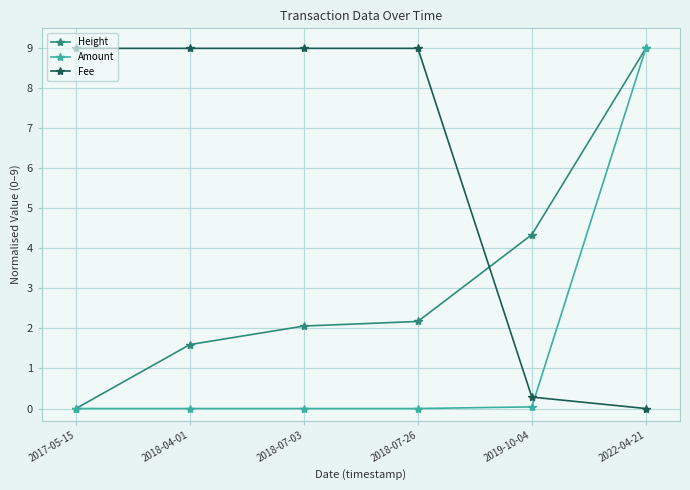

How many times do Fee and Amount cross each other?

1